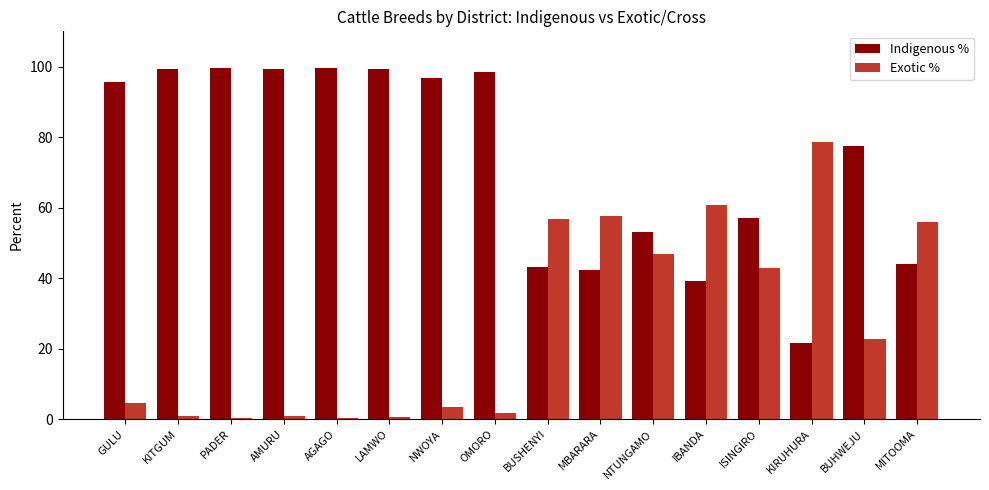

True or false: Indigenous % has a value of 30.5 at ISINGIRO.

False